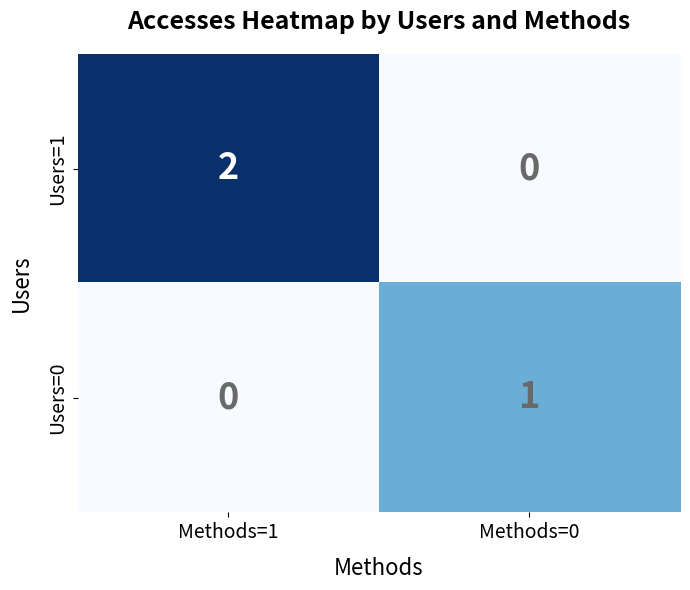

At which category is the sum across all series the highest?

Methods=1